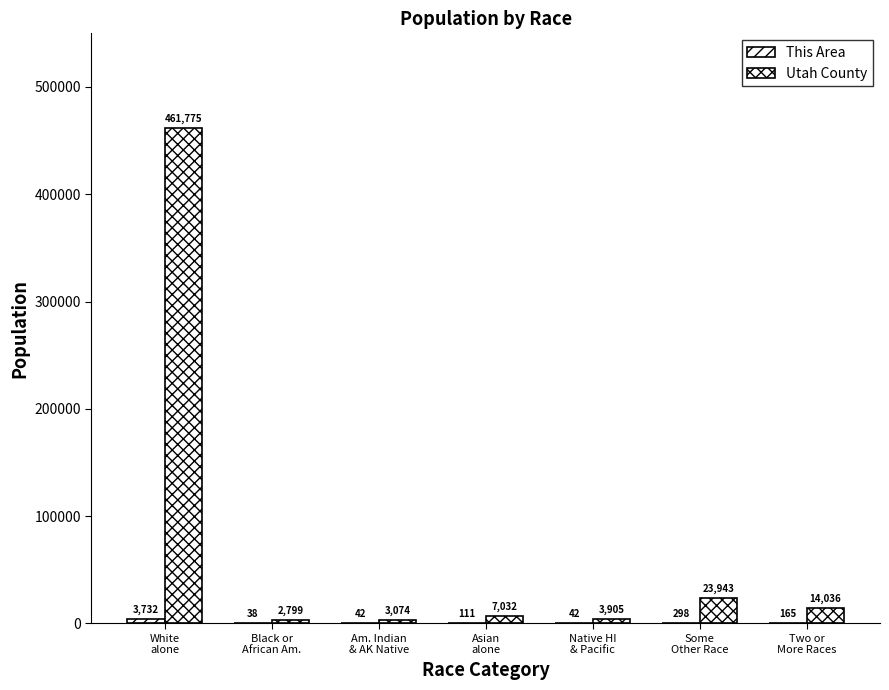

At Two or
More Races, list the series in order from largest to smallest.

Utah County, This Area